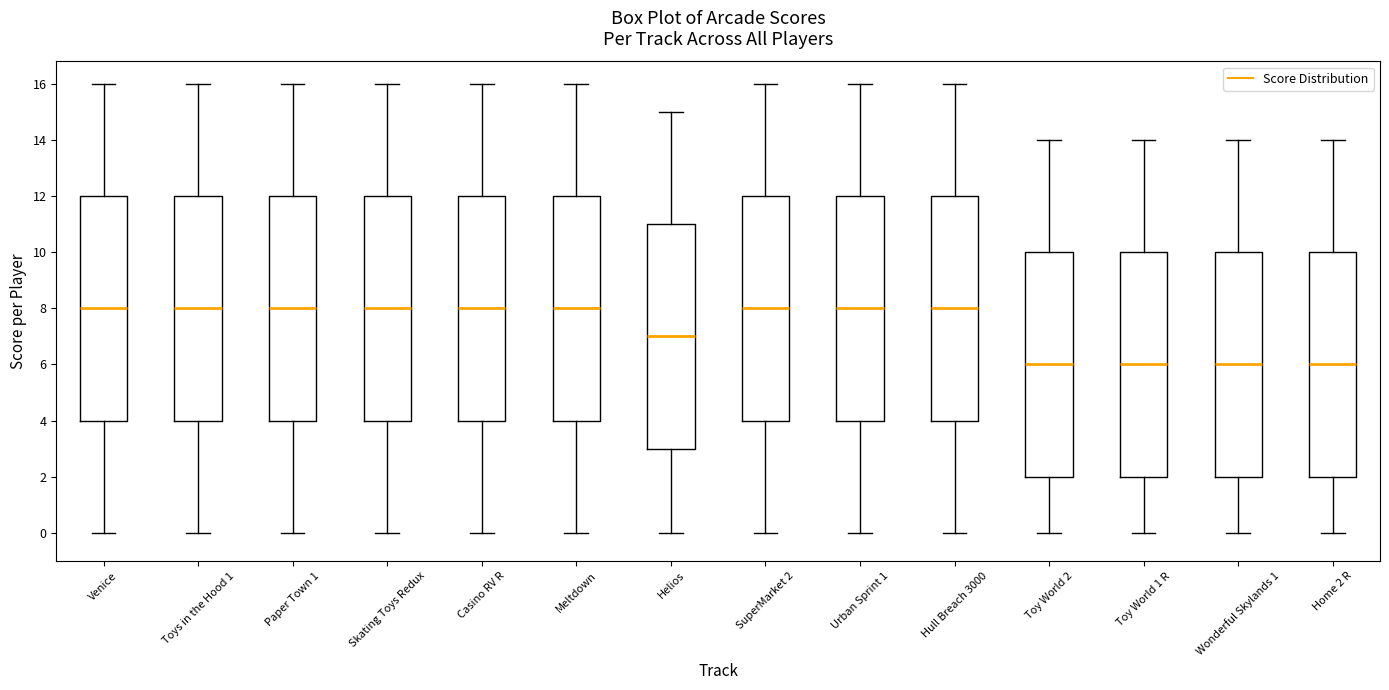

Reading left to right, transcribe this box plot: for each box, give where its median line is, the range the box spans, and where its two whiskers end, as read against the y-axis. The values are not printed on the chart, so give them approximately, as read against the axis.

Venice: median 8, box 4 to 12, whiskers 0 to 16
Toys in the Hood 1: median 8, box 4 to 12, whiskers 0 to 16
Paper Town 1: median 8, box 4 to 12, whiskers 0 to 16
Skating Toys Redux: median 8, box 4 to 12, whiskers 0 to 16
Casino RV R: median 8, box 4 to 12, whiskers 0 to 16
Meltdown: median 8, box 4 to 12, whiskers 0 to 16
Helios: median 7, box 3 to 11, whiskers 0 to 15
SuperMarket 2: median 8, box 4 to 12, whiskers 0 to 16
Urban Sprint 1: median 8, box 4 to 12, whiskers 0 to 16
Hull Breach 3000: median 8, box 4 to 12, whiskers 0 to 16
Toy World 2: median 6, box 2 to 10, whiskers 0 to 14
Toy World 1 R: median 6, box 2 to 10, whiskers 0 to 14
Wonderful Skylands 1: median 6, box 2 to 10, whiskers 0 to 14
Home 2 R: median 6, box 2 to 10, whiskers 0 to 14